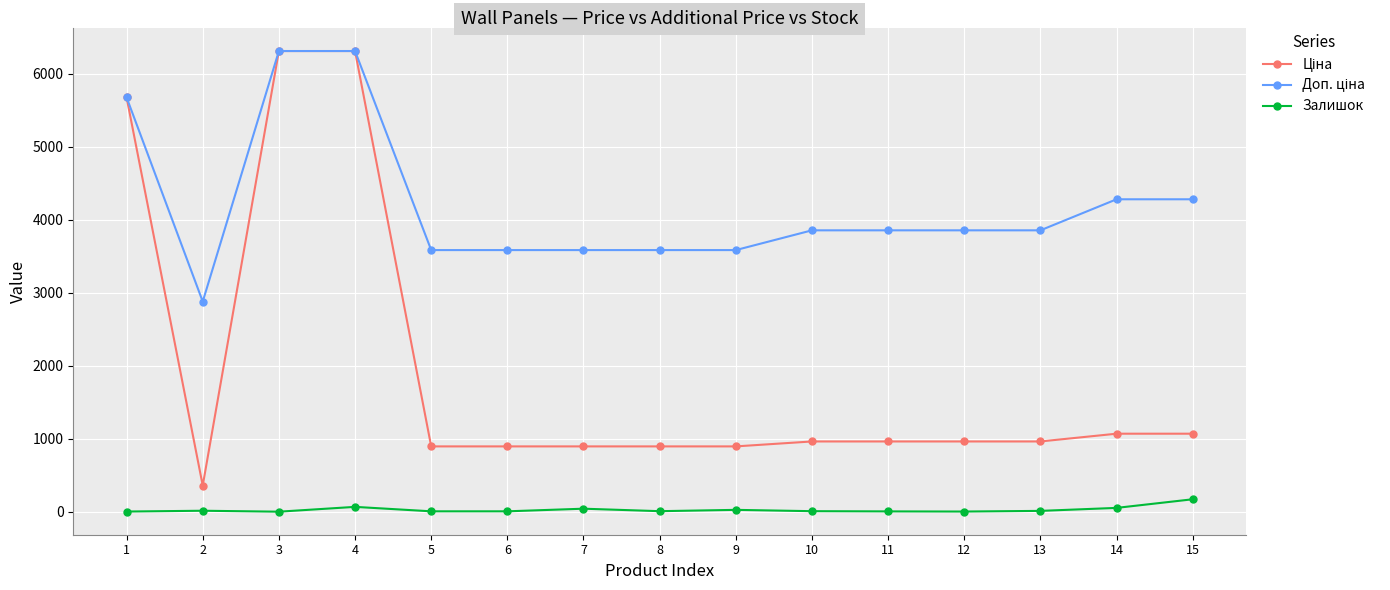

What is the value of the Доп. ціна point at the 7th from the left?

3583.6